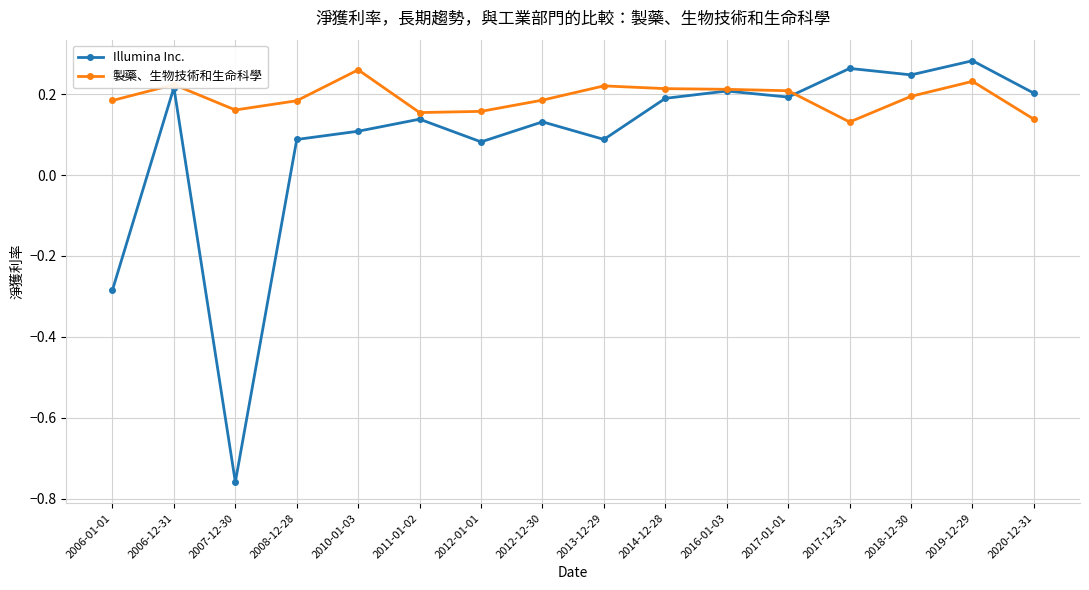

Count the 製藥、生物技術和生命科學 values in the range 0 to 1.

16